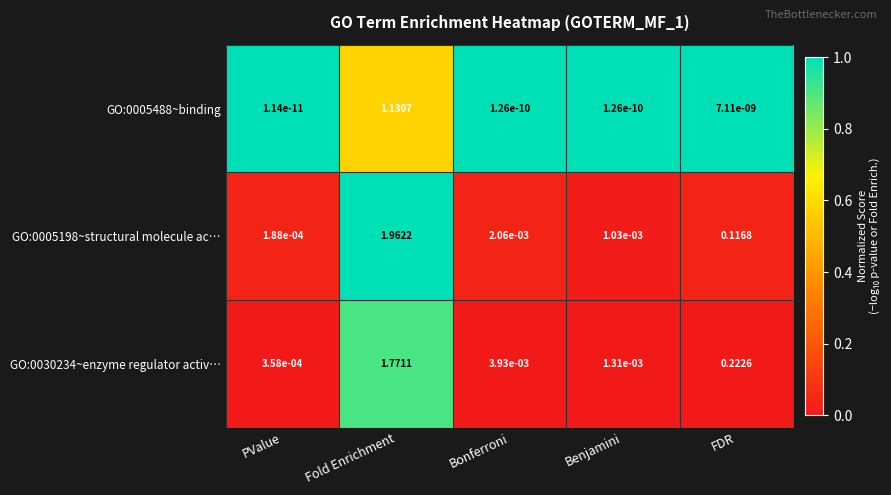

Which label corresponds to the largest value in the chart?

Fold Enrichment